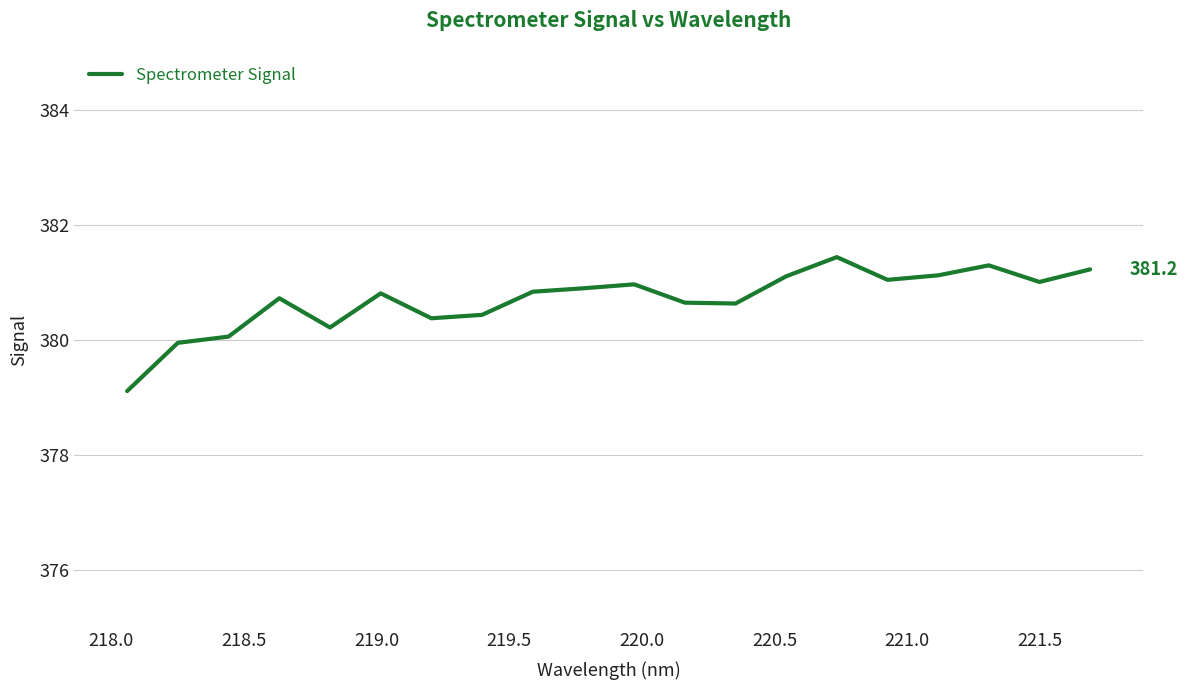

What is the difference between the maximum and minimum values?

2.3